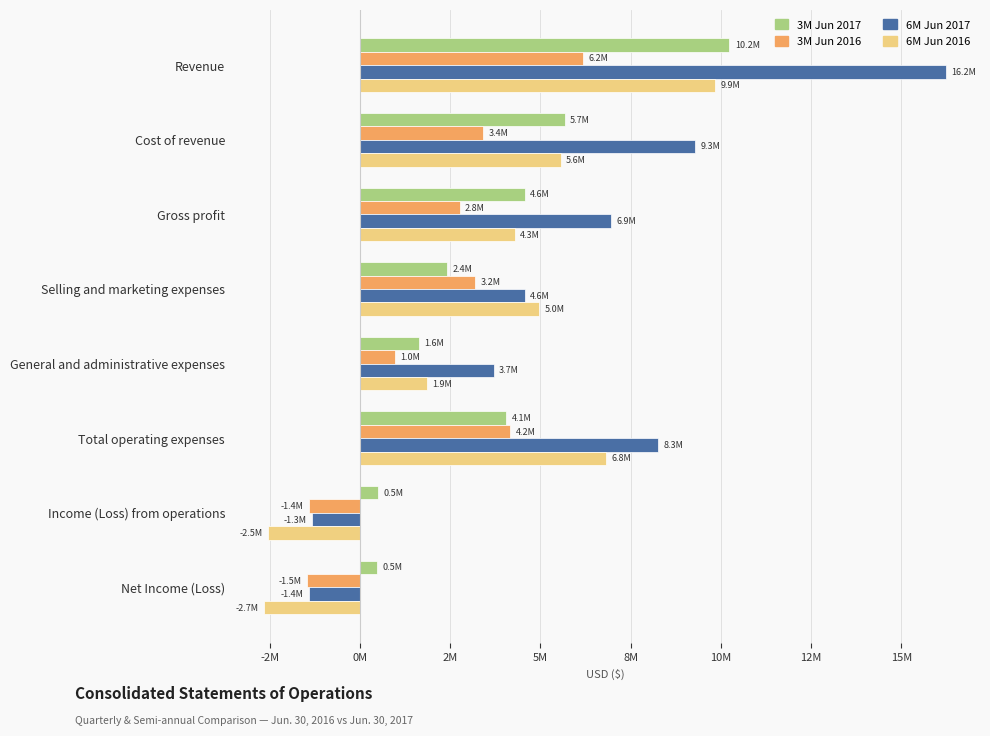

Which label corresponds to the largest value in the chart?

Revenue